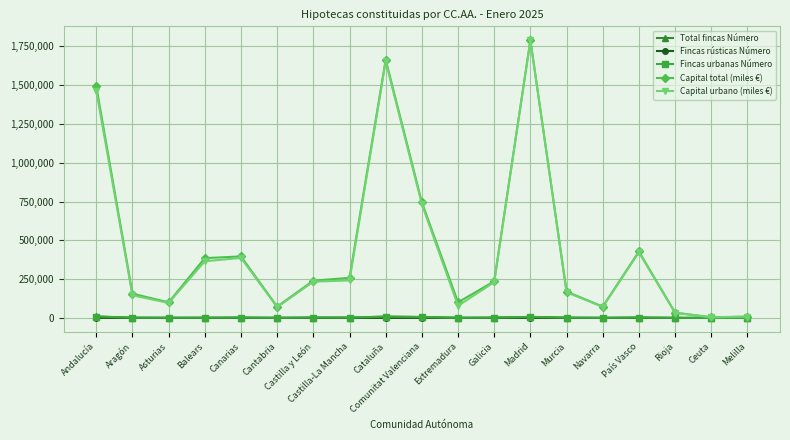

What is the lowest value of the Capital urbano (miles €) series?

4058